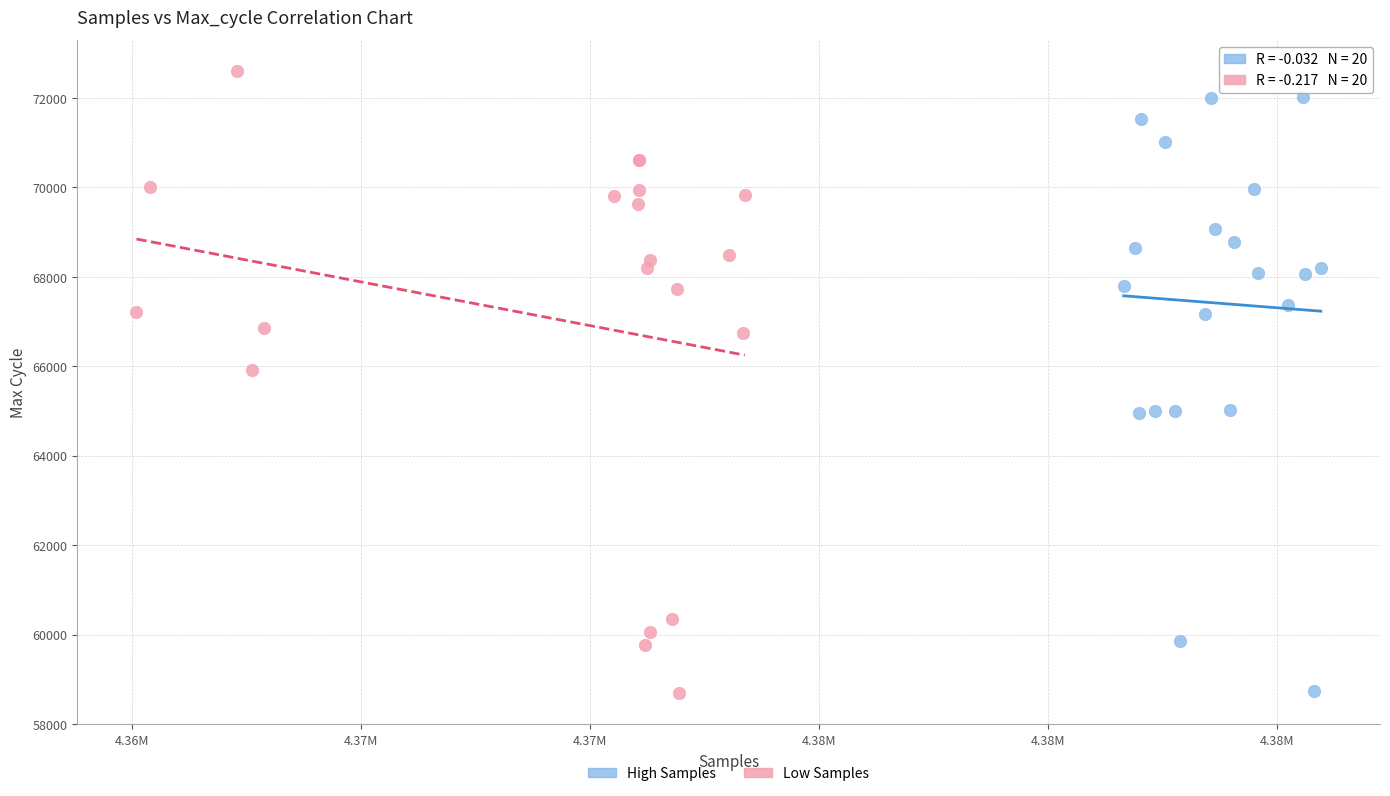

Which series has the widest spread of Y values?

Low Samples